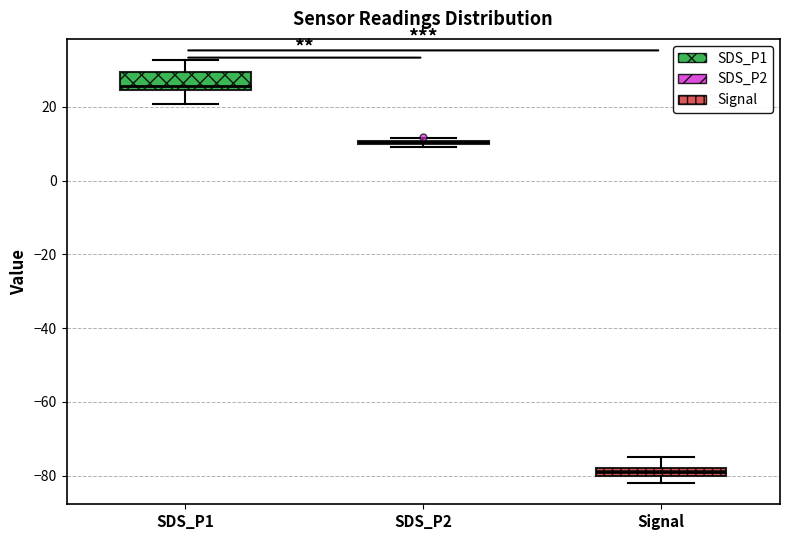

Comparing the boxes themselves (not the whiskers), which one is the tallest?

SDS_P1